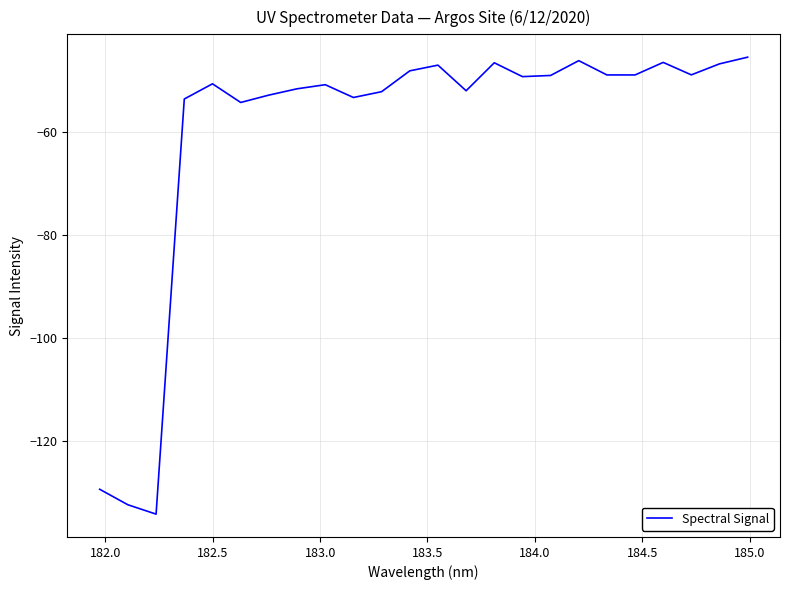

What is the difference between the maximum and minimum values?

89.0